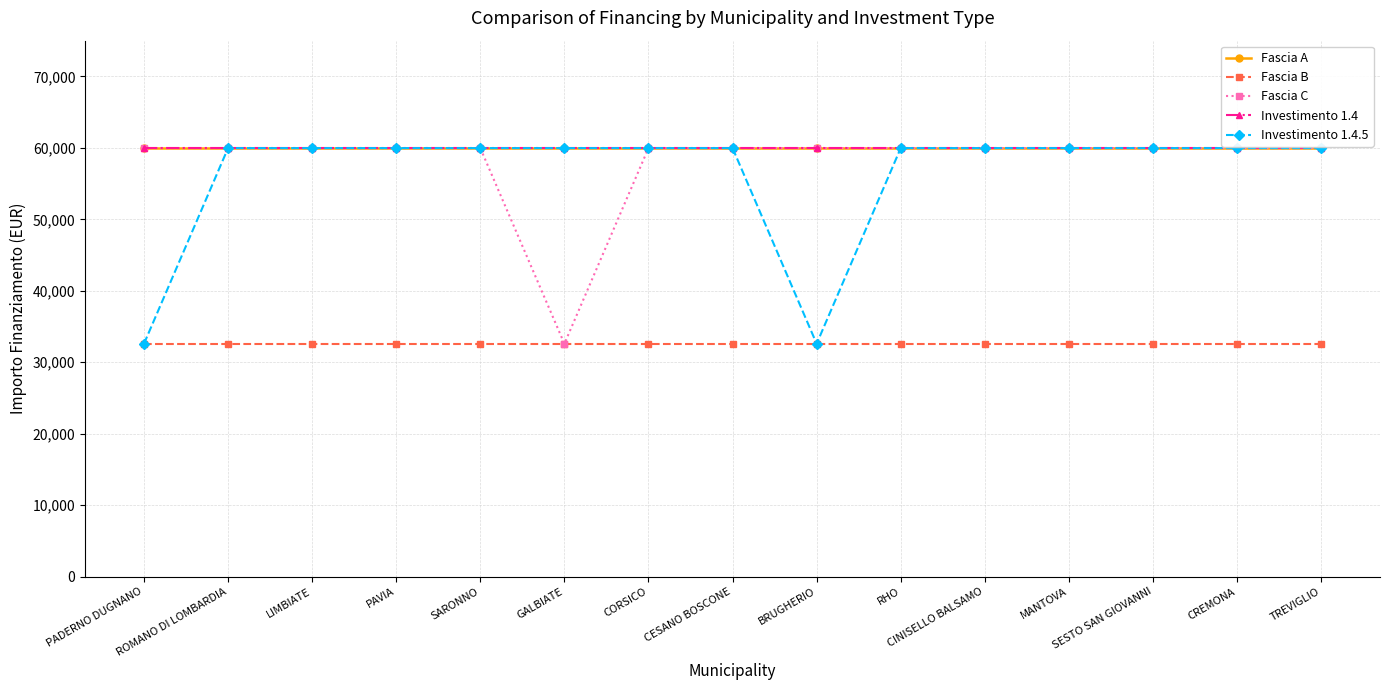

True or false: Investimento 1.4.5 has more than 2 interior local peaks.

False